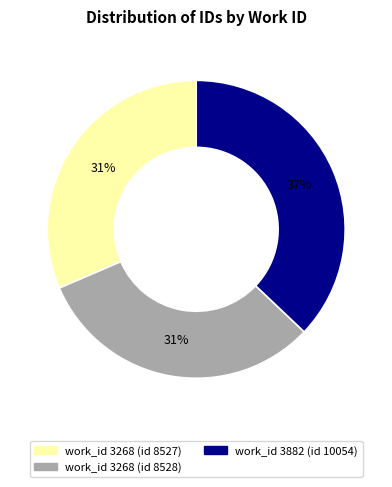

To the nearest percent, what is the difference between the largest and smallest slice percentages?

6%